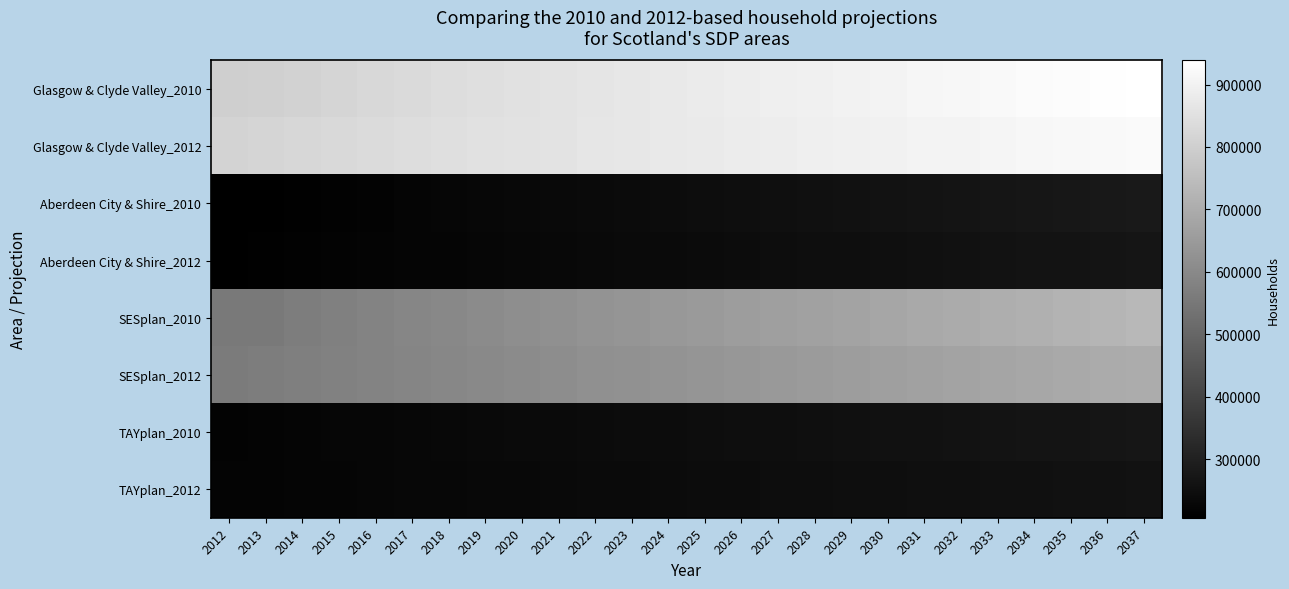

Reading left to right, what are all the values shown in this chart?

Glasgow & Clyde Valley_2010: 2012=799500	2013=801790	2014=809710	2015=817570	2016=824880	2017=831810	2018=838600	2019=845560	2020=852020	2021=858080	2022=863780	2023=869310	2024=874850	2025=880140	2026=885380	2027=890290	2028=895030	2029=899970	2030=904910	2031=909910	2032=914740	2033=919340	2034=924240	2035=929140	2036=933930	2037=938520
Glasgow & Clyde Valley_2012: 2012=814004	2013=817657	2014=822984	2015=828311	2016=833966	2017=839861	2018=845212	2019=850279	2020=855082	2021=859957	2022=864864	2023=869404	2024=873864	2025=878002	2026=882049	2027=886228	2028=890290	2029=894223	2030=897961	2031=901849	2032=905699	2033=909312	2034=912837	2035=916180	2036=919690	2037=922921
Aberdeen City & Shire_2010: 2012=205960	2013=207080	2014=210560	2015=214020	2016=217370	2017=220520	2018=223650	2019=226670	2020=229620	2021=232560	2022=235350	2023=238140	2024=240970	2025=243820	2026=246680	2027=249530	2028=252340	2029=255210	2030=258130	2031=261080	2032=264060	2033=266990	2034=269950	2035=272950	2036=275970	2037=278940
Aberdeen City & Shire_2012: 2012=208477	2013=210693	2014=213066	2015=215524	2016=217997	2017=220525	2018=222983	2019=225381	2020=227756	2021=230059	2022=232418	2023=234735	2024=237027	2025=239324	2026=241608	2027=243966	2028=246345	2029=248709	2030=251071	2031=253459	2032=255854	2033=258222	2034=260625	2035=263048	2036=265476	2037=267886
SESplan_2010: 2012=553180	2013=556630	2014=565450	2015=573990	2016=582140	2017=589910	2018=597660	2019=605280	2020=612770	2021=620080	2022=627180	2023=634190	2024=641200	2025=648210	2026=655420	2027=662390	2028=669280	2029=676280	2030=683380	2031=690560	2032=697510	2033=704440	2034=711520	2035=718710	2036=725830	2037=732680
SESplan_2012: 2012=560391	2013=564712	2014=570615	2015=576660	2016=582790	2017=588845	2018=594680	2019=600613	2020=606458	2021=612268	2022=618115	2023=623700	2024=629465	2025=635134	2026=640773	2027=646479	2028=652039	2029=657687	2030=663118	2031=668799	2032=674251	2033=679631	2034=685065	2035=690311	2036=695746	2037=701006
TAYplan_2010: 2012=217250	2013=218070	2014=220730	2015=223260	2016=225710	2017=227940	2018=230150	2019=232430	2020=234600	2021=236660	2022=238650	2023=240700	2024=242750	2025=244820	2026=246840	2027=248880	2028=250870	2029=252970	2030=255190	2031=257300	2032=259380	2033=261390	2034=263530	2035=265650	2036=267660	2037=269580
TAYplan_2012: 2012=218381	2013=219200	2014=220869	2015=222534	2016=224447	2017=226401	2018=228218	2019=229943	2020=231646	2021=233455	2022=235252	2023=237016	2024=238694	2025=240387	2026=242006	2027=243670	2028=245336	2029=246894	2030=248406	2031=249913	2032=251408	2033=252934	2034=254422	2035=255897	2036=257392	2037=258922